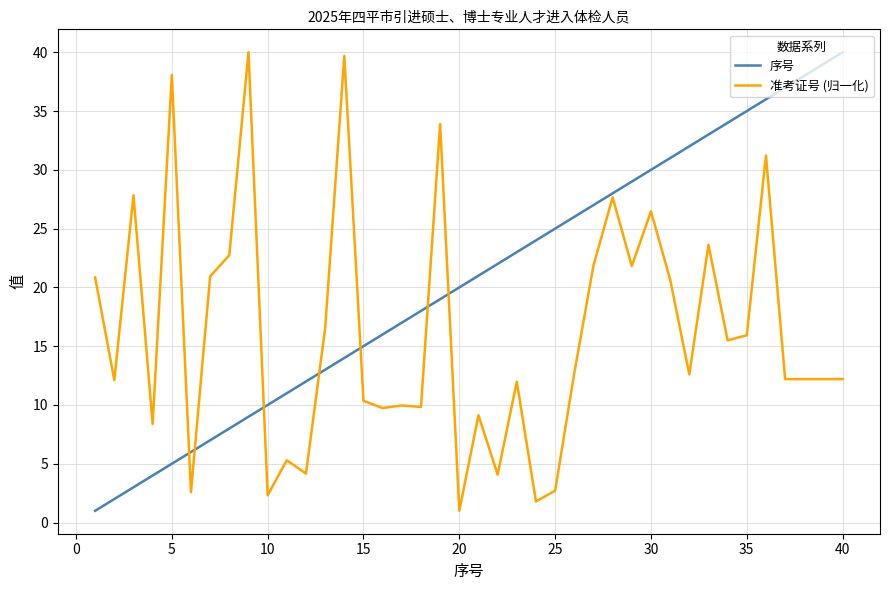

Which series has the largest total across all categories?

序号